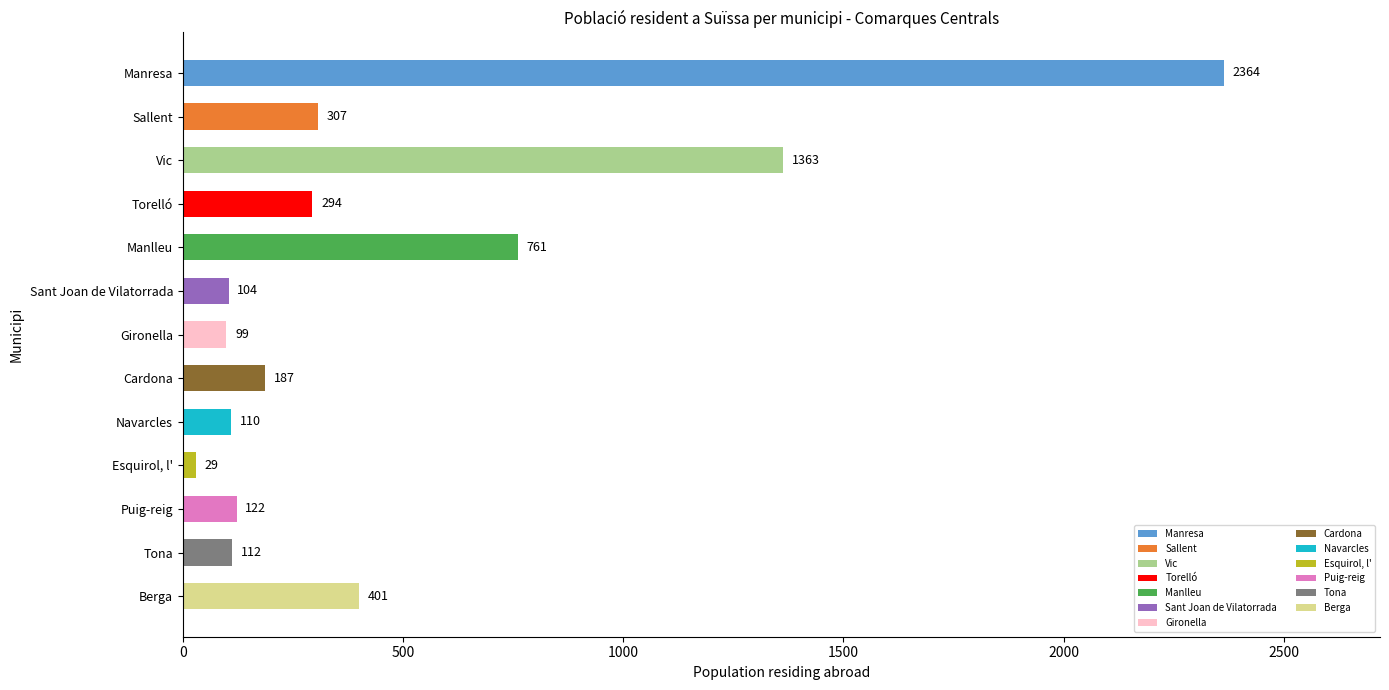

What is the value of the 11th bar from the top?

122